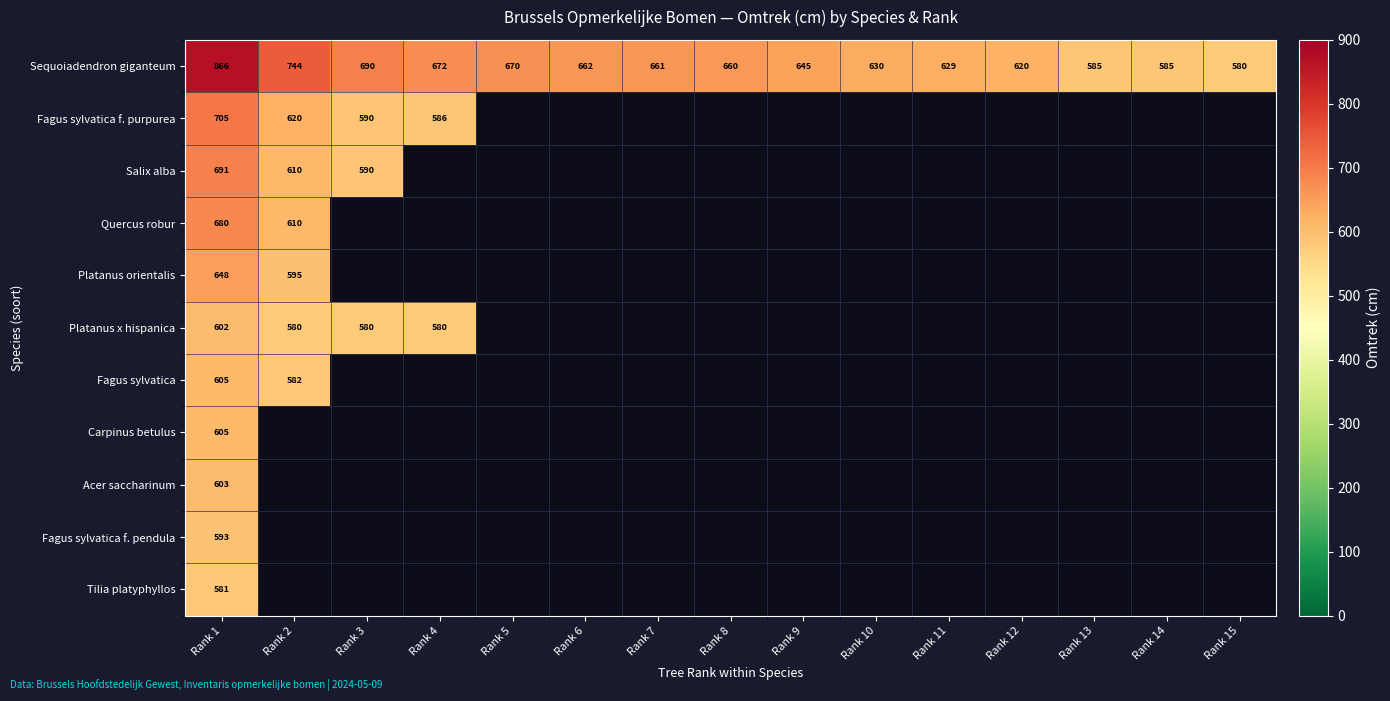

True or false: Fagus sylvatica f. purpurea has a value of 620 at Rank 2.

True